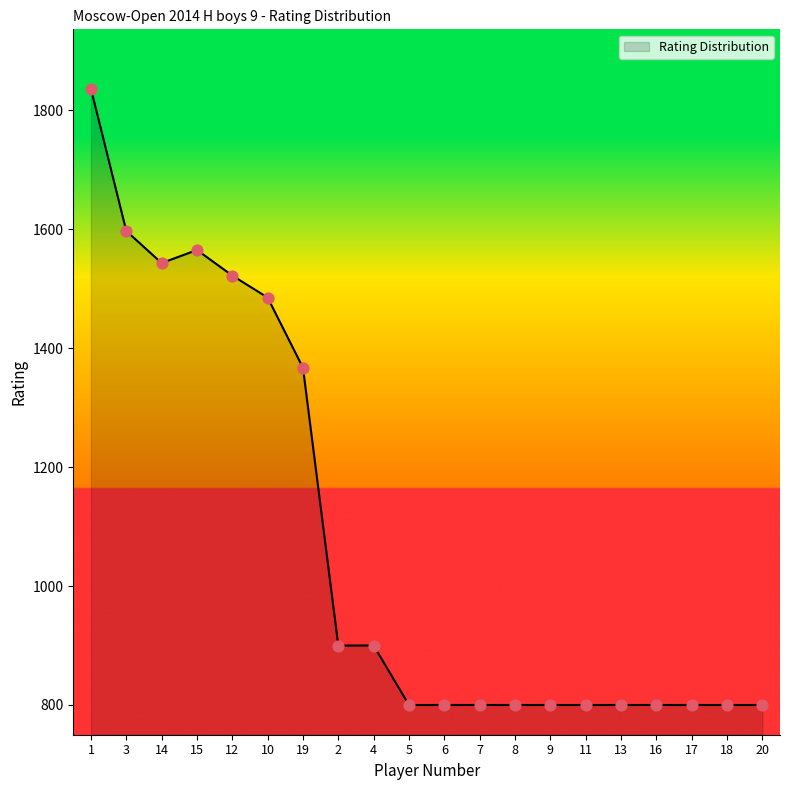

What is the change in value from 15 to 12?

-43